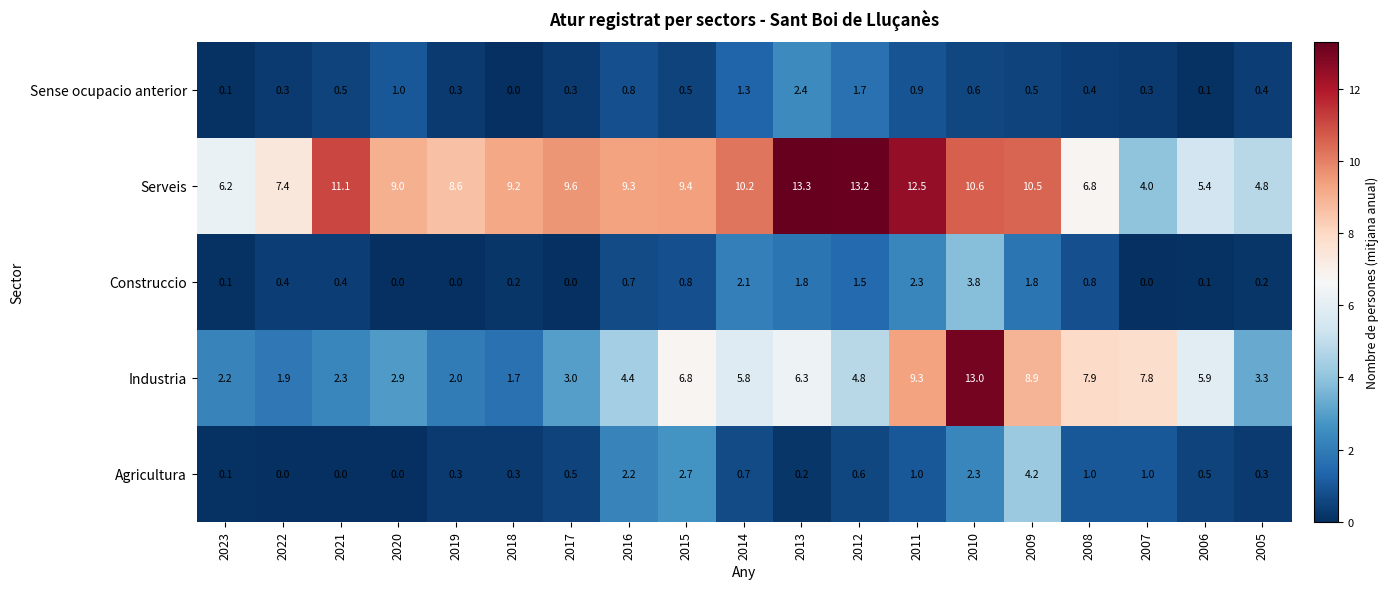

At which label does Sense ocupacio anterior reach its minimum?

2018